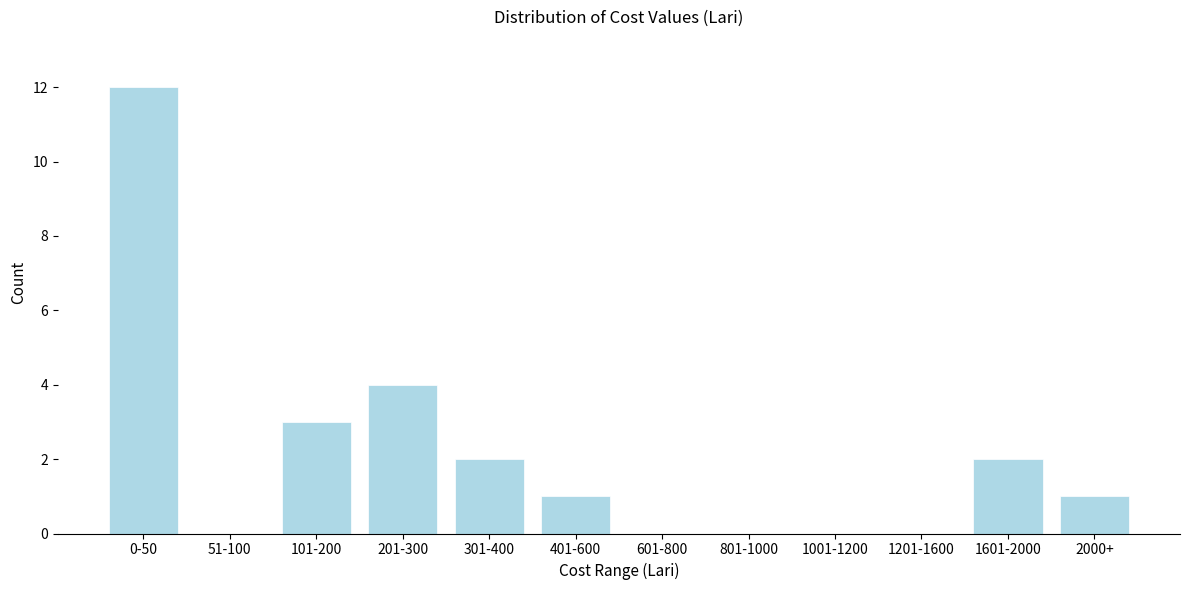

Reading right to left, list all the values displayed in this chart.

2000+=1	1601-2000=2	1201-1600=0	1001-1200=0	801-1000=0	601-800=0	401-600=1	301-400=2	201-300=4	101-200=3	51-100=0	0-50=12